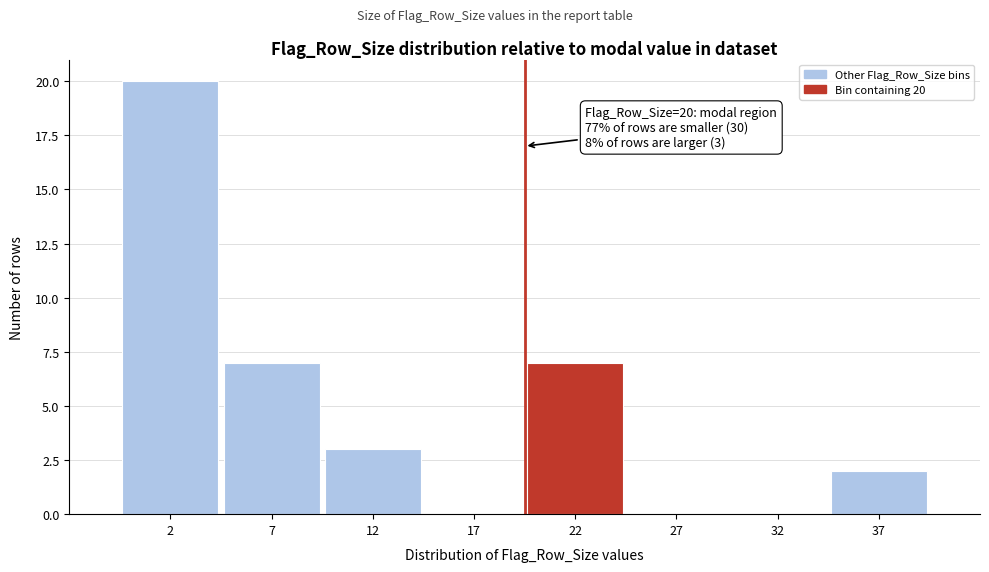

Reading left to right, transcribe all the data shown in this chart.

2=20	7=7	12=3	17=0	22=7	27=0	32=0	37=2